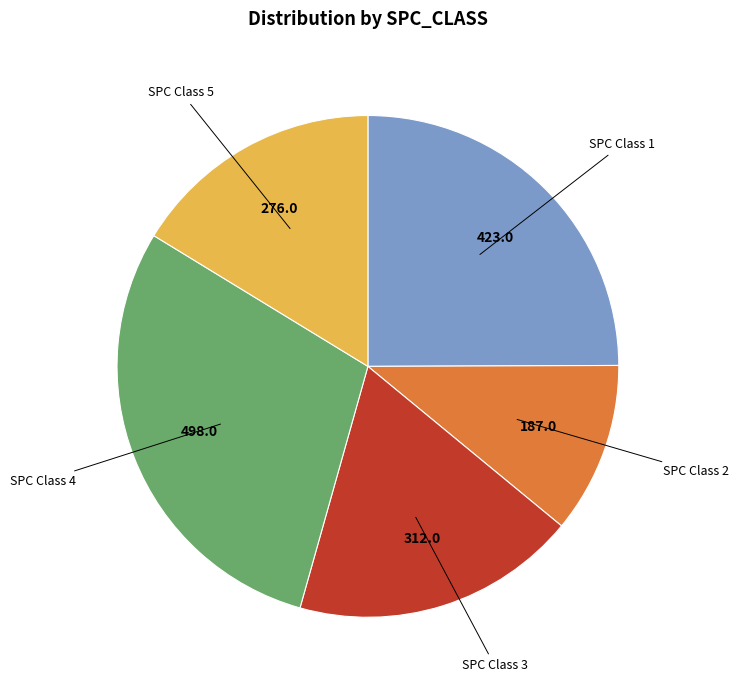

Does any single category account for the majority?

No